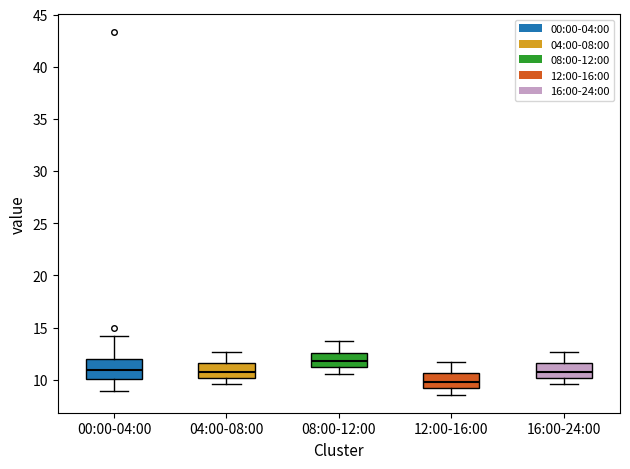

Which box is the tallest, from its lower edge to its upper edge?

00:00-04:00